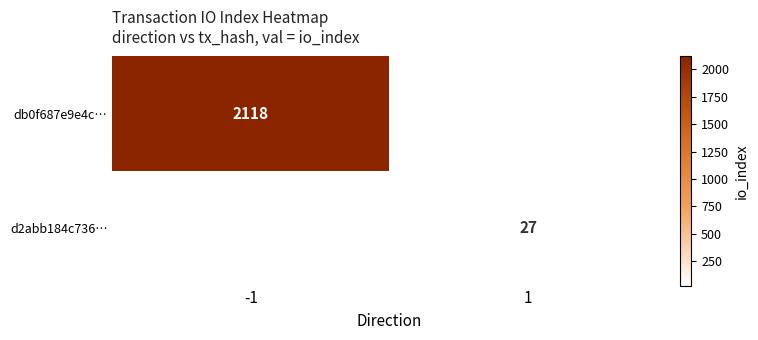

How many series are shown in this chart?

2